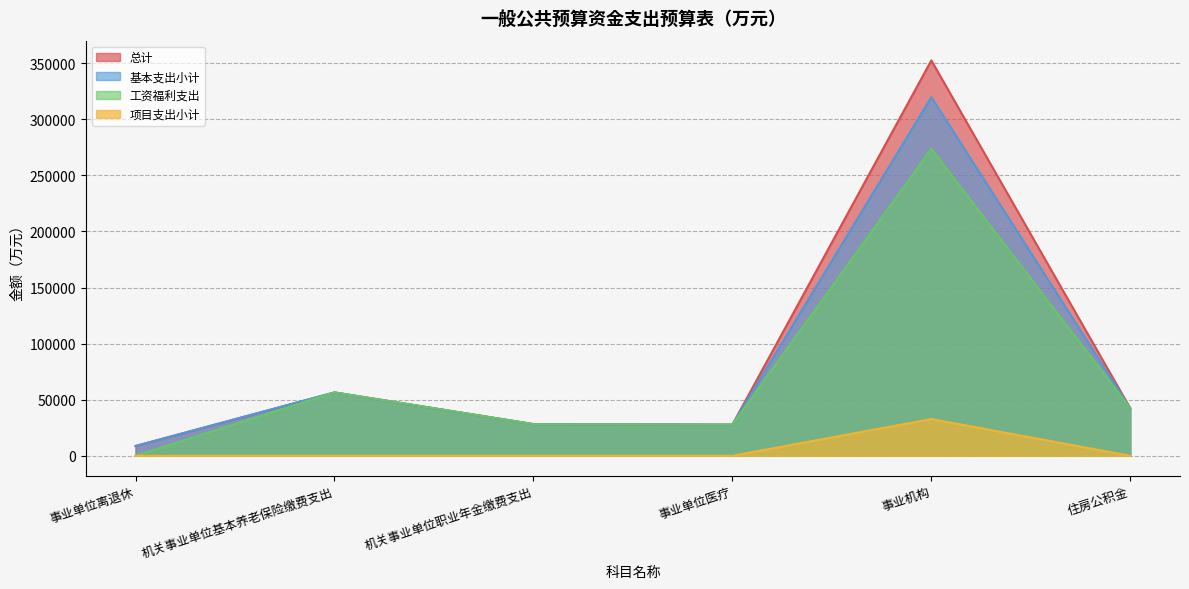

Which category has the lowest value across all series?

事业单位离退休